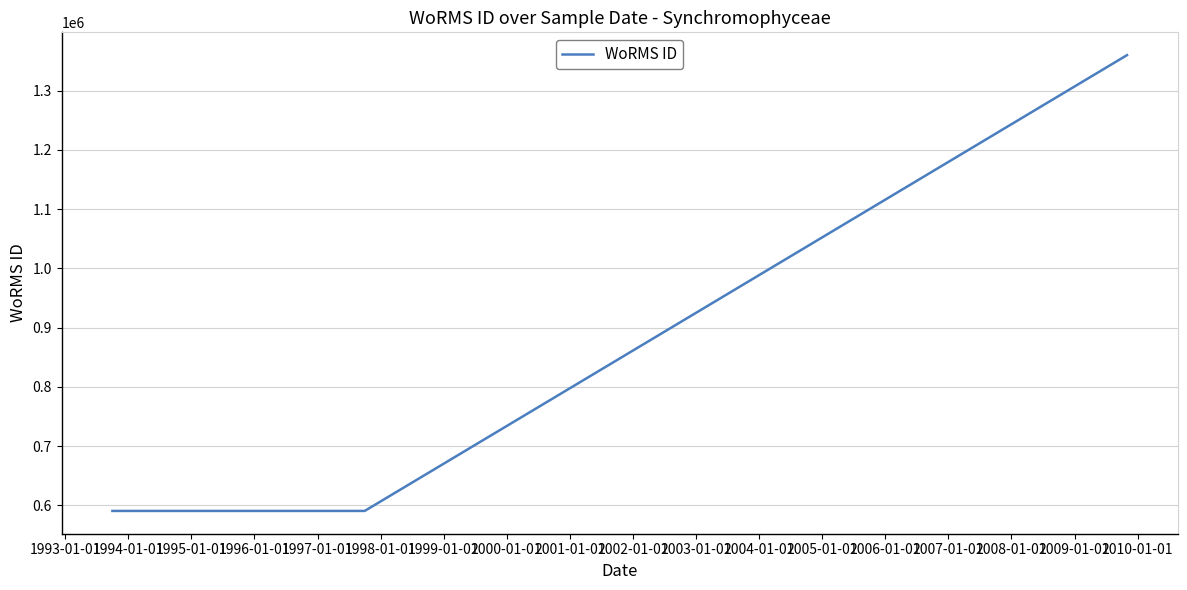

What is the sum of all values?

2540631